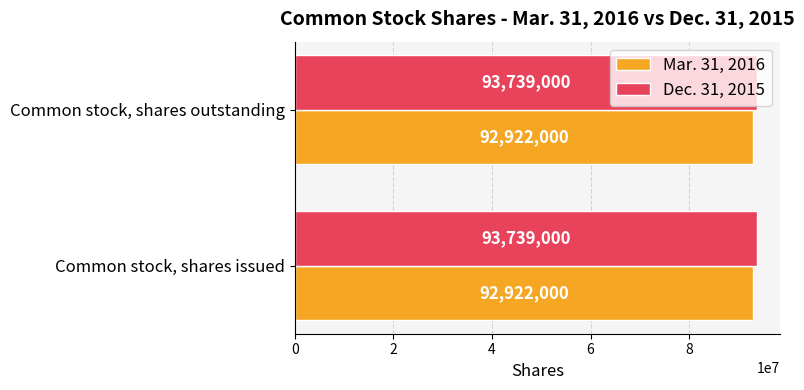

The value of Mar. 31, 2016 at Common stock, shares issued is 50550698. True or false?

False